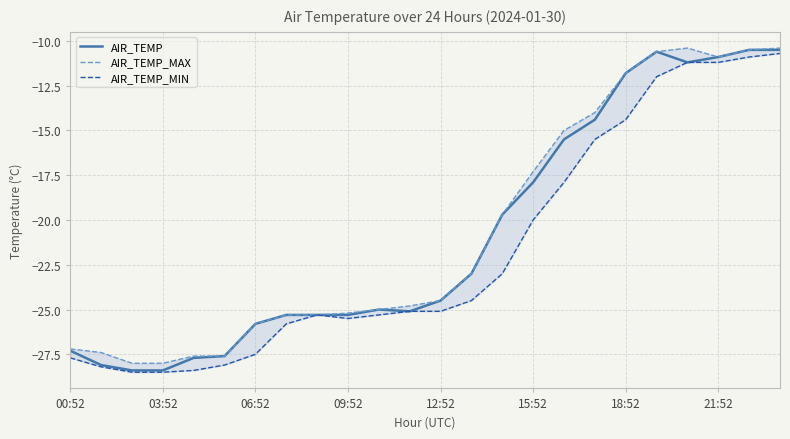

What is the average value of the AIR_TEMP_MAX series?

-20.6